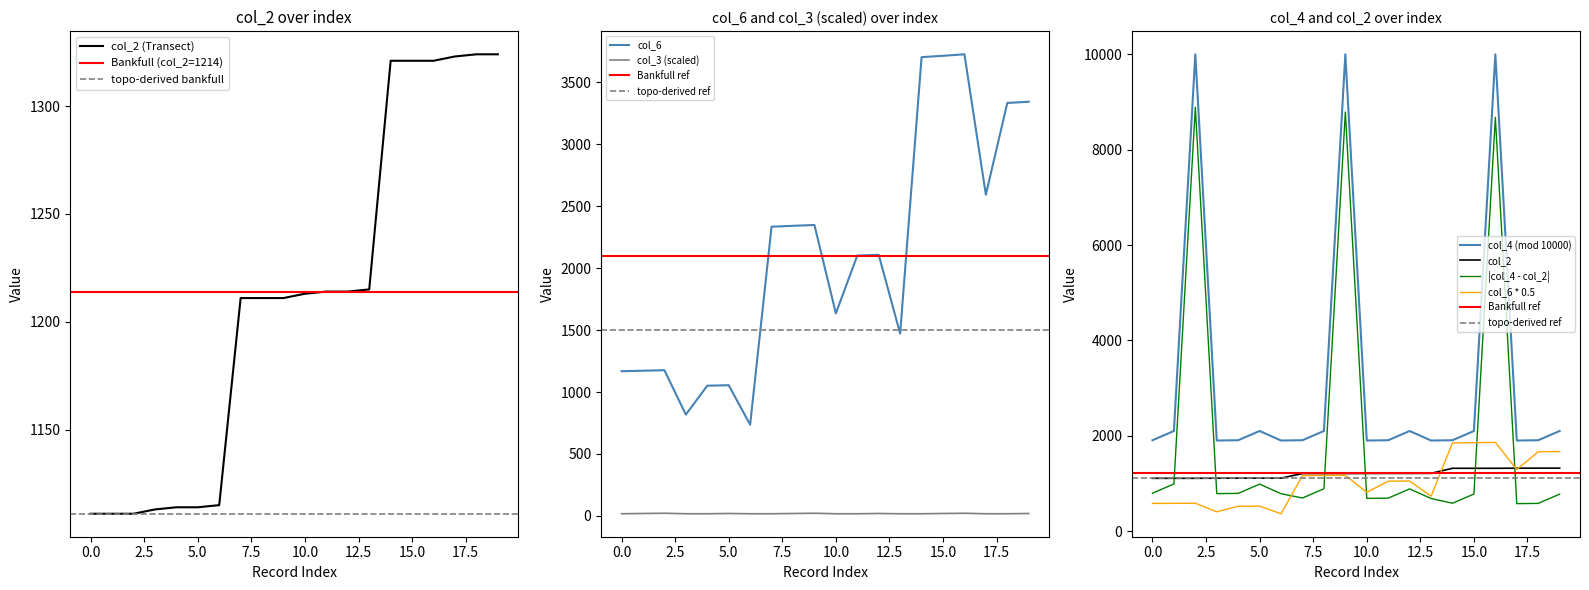

Which series has the largest range (max minus min)?

col_4